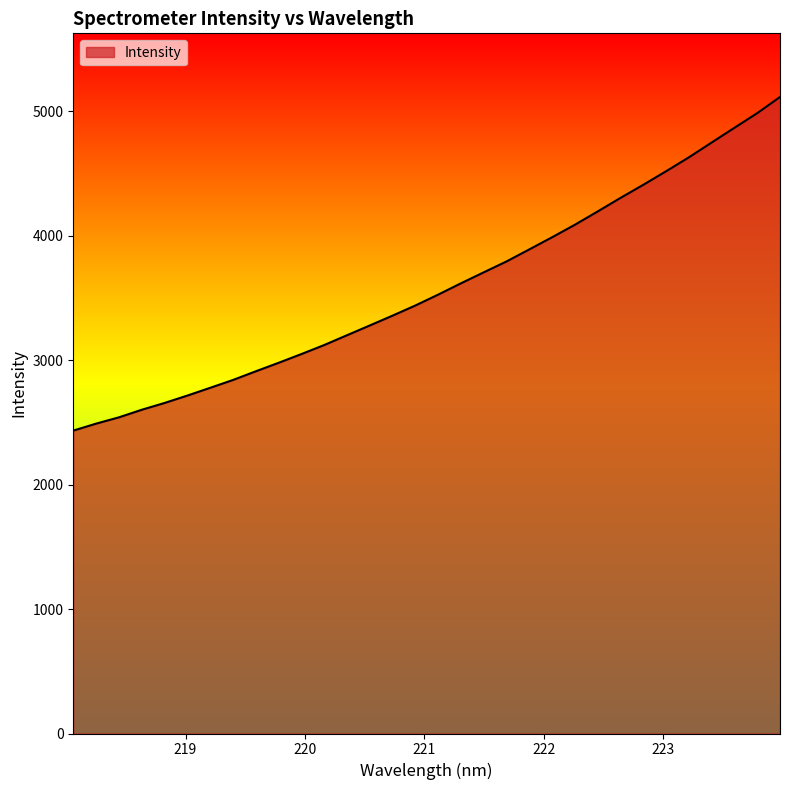

What is the label of the 10th point from the right?

222.263